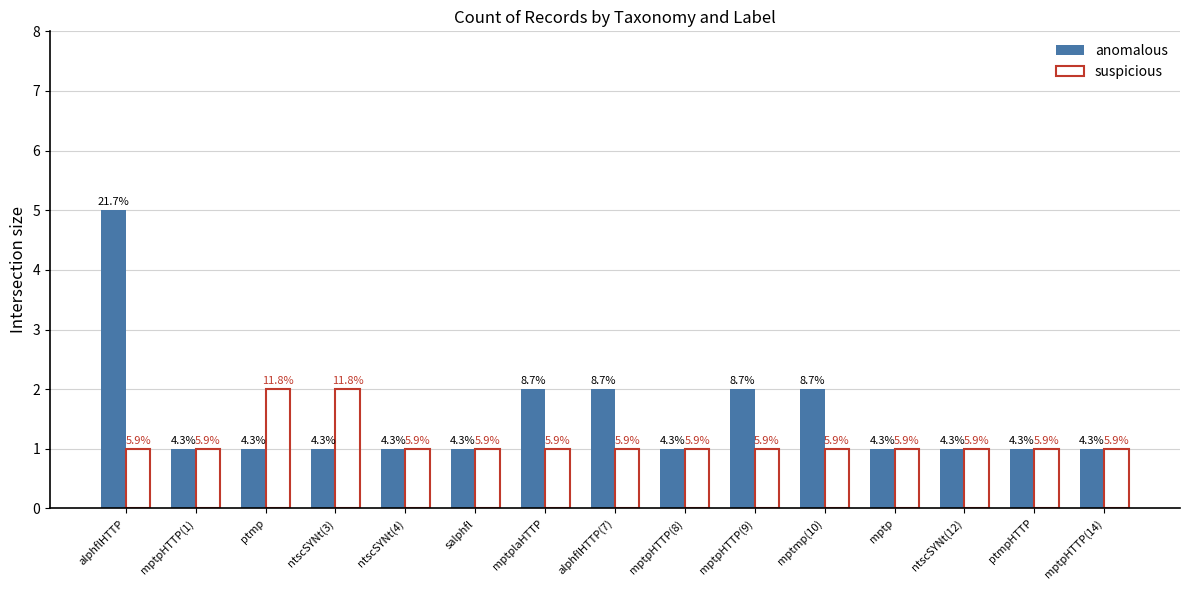

Which series changed the most between ptmp and ntscSYNt(3)?

anomalous